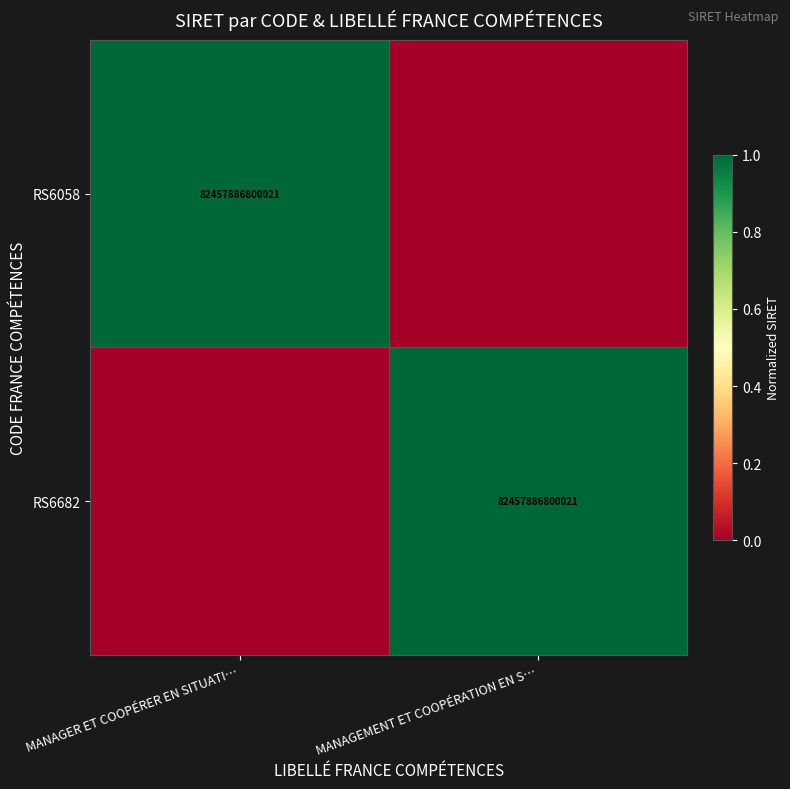

The value of RS6058 at MANAGER ET COOPÉRER EN SITUATI… is 2. True or false?

False